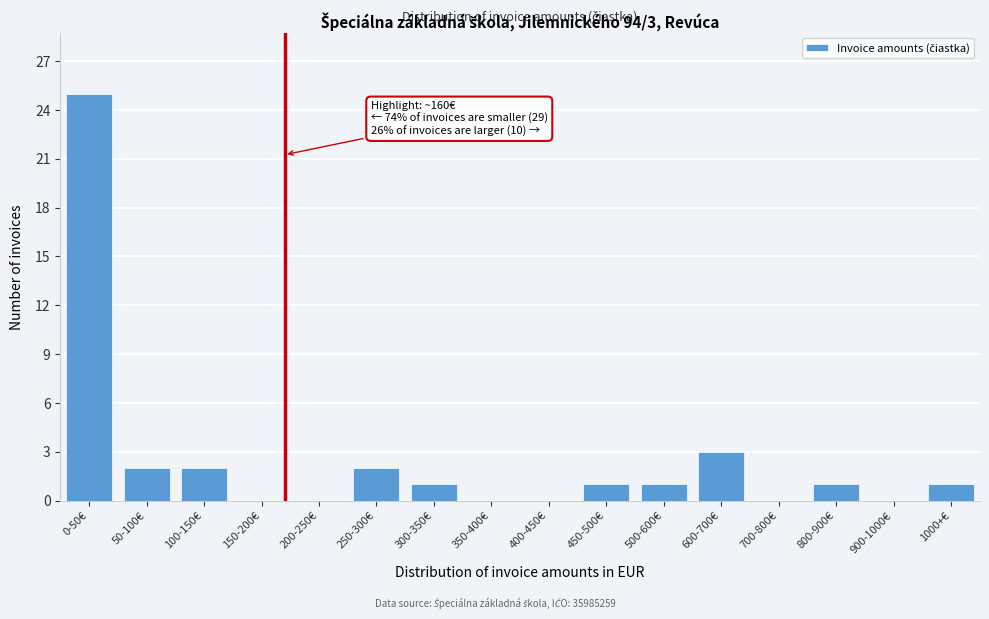

Reading right to left, list all the values displayed in this chart.

1000+€=1	900-1000€=0	800-900€=1	700-800€=0	600-700€=3	500-600€=1	450-500€=1	400-450€=0	350-400€=0	300-350€=1	250-300€=2	200-250€=0	150-200€=0	100-150€=2	50-100€=2	0-50€=25